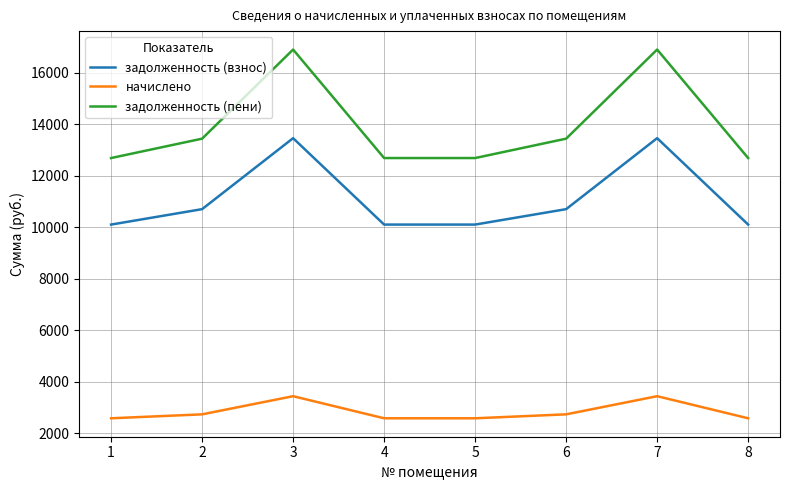

What is the spread (max minus min) of values at 3?

13453.0